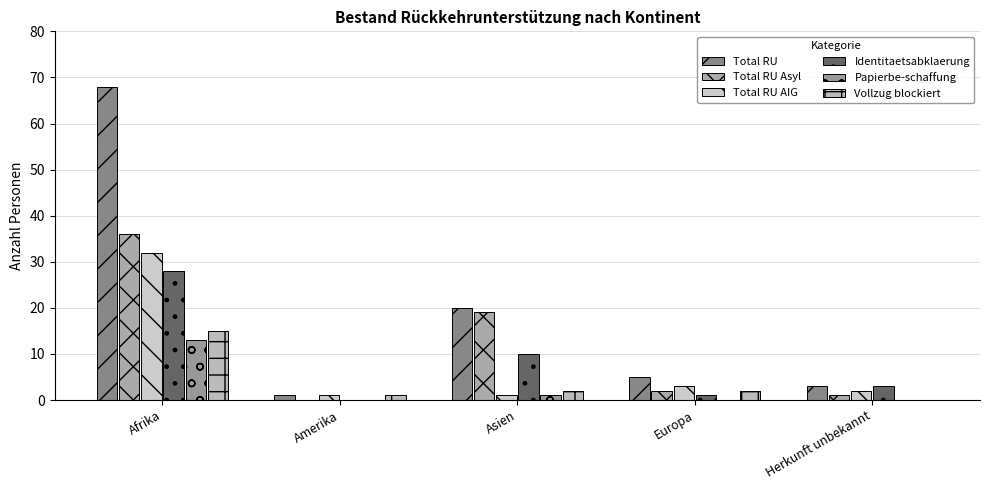

The Total RU Asyl series shows 2 at Herkunft unbekannt. True or false?

False